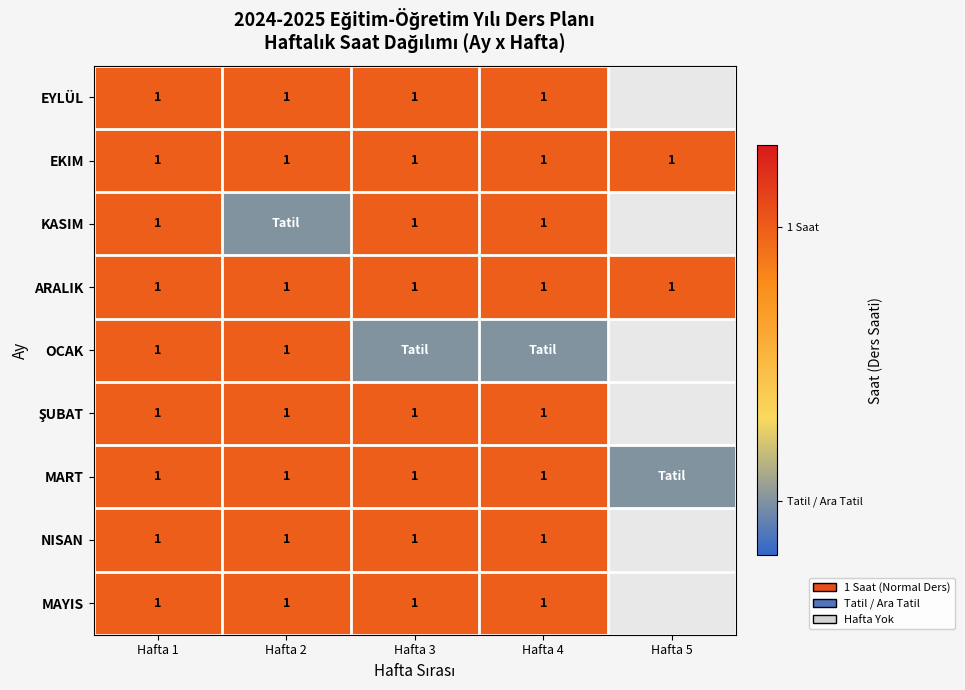

What is the total value across all series at Hafta 1?

9